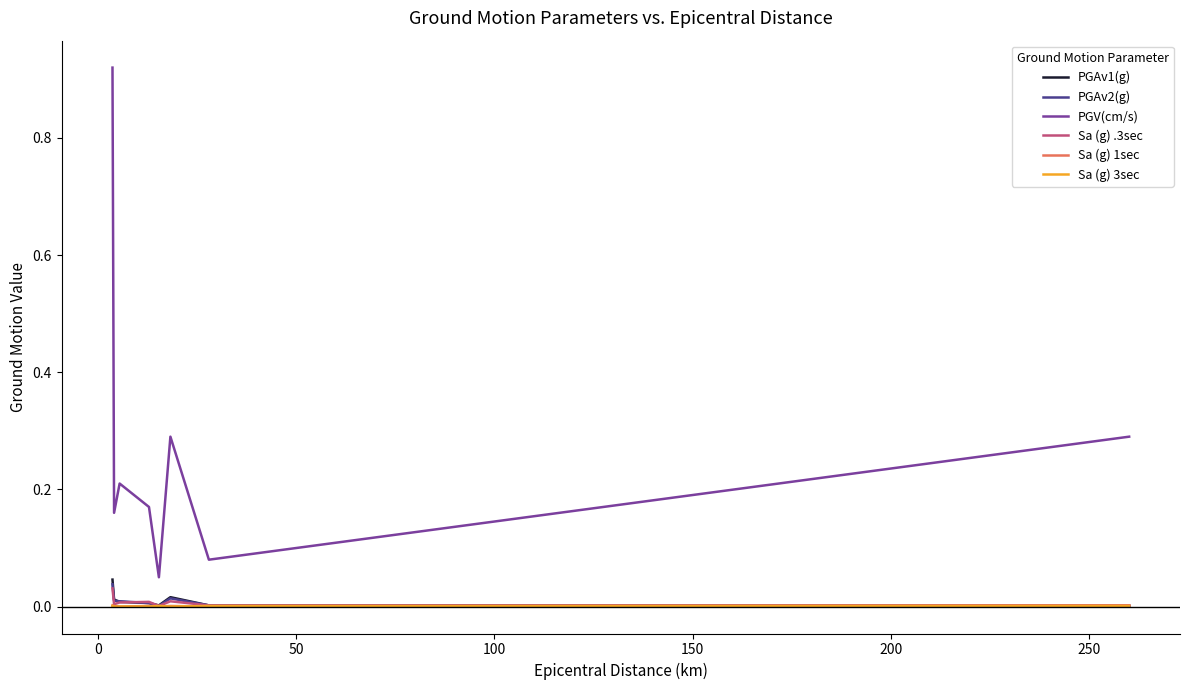

Which series has the widest spread of values?

PGV(cm/s)